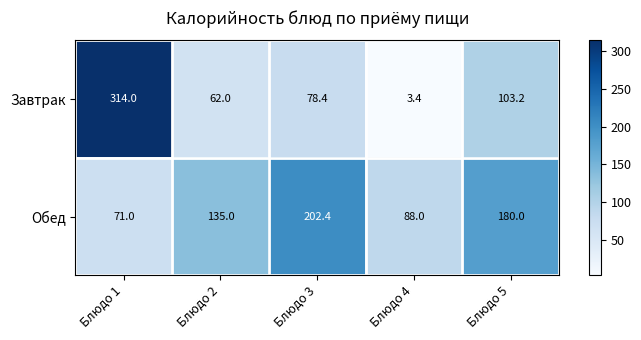

List the series in order of their peak value, highest first.

Завтрак, Обед